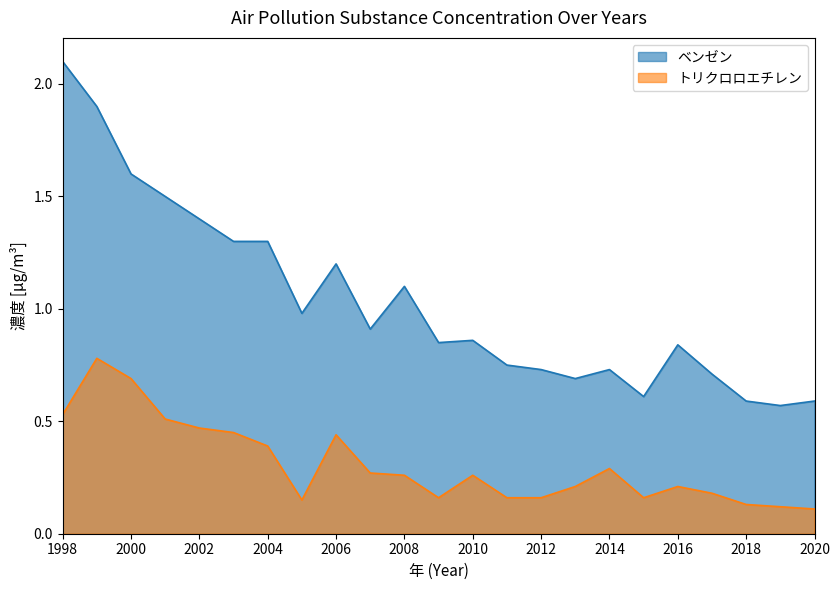

Is it true that ベンゼン equals 2.2 at 2003?

False